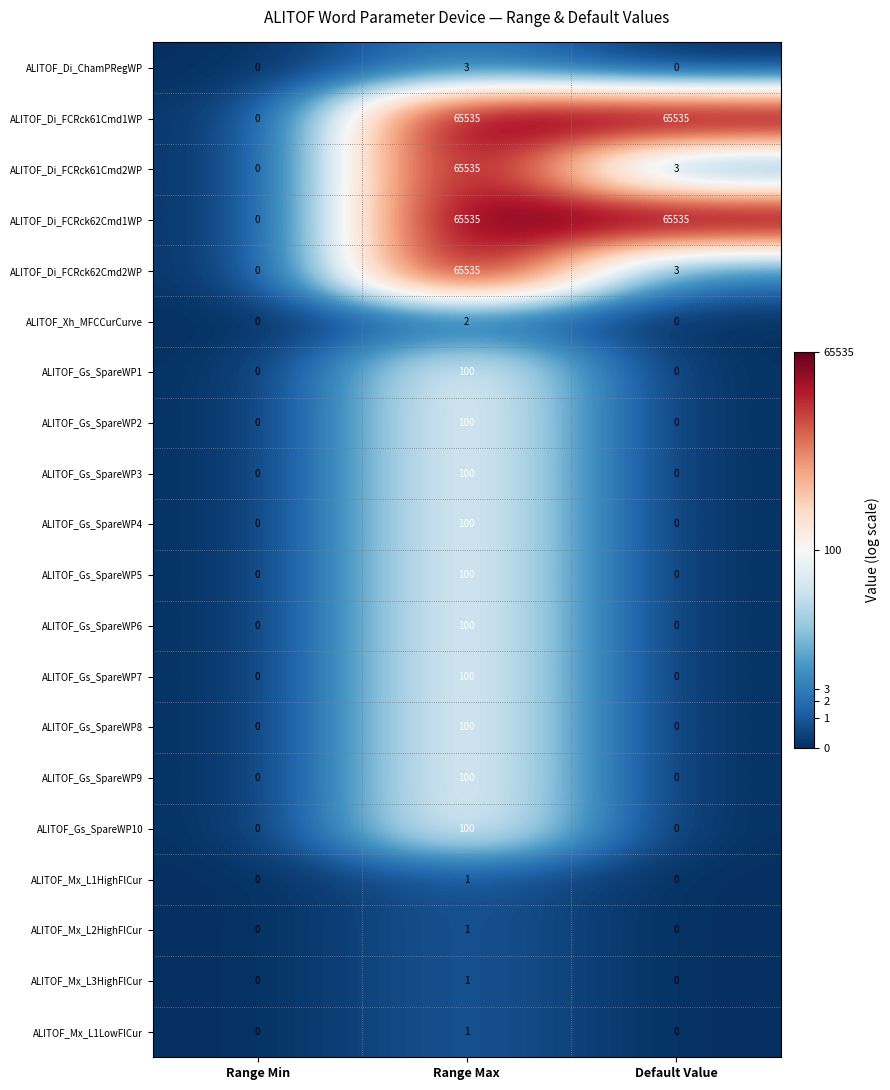

What is the average value of the ALITOF_Gs_SpareWP8 series?

33